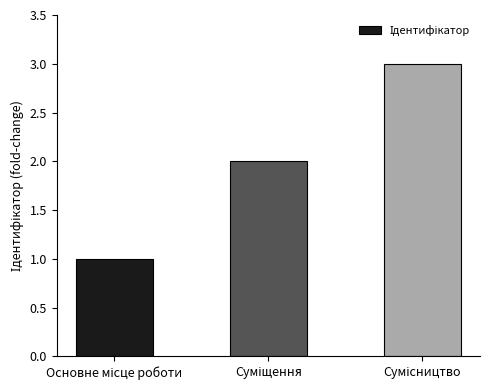

Reading right to left, extract all data points from this chart.

3	2	1